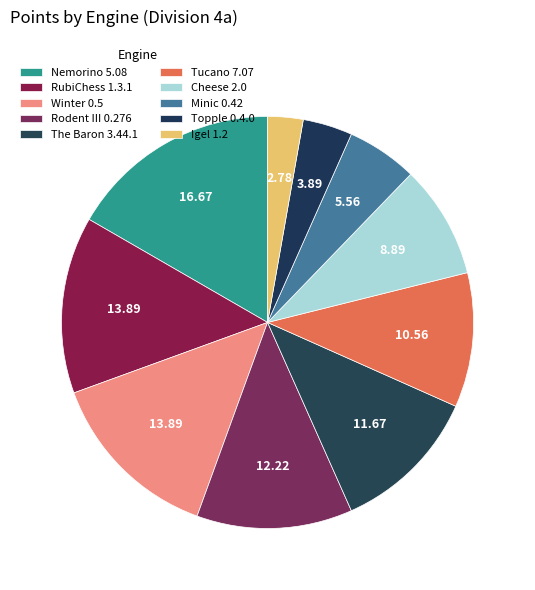

What is the largest slice in the pie chart?

Nemorino 5.08